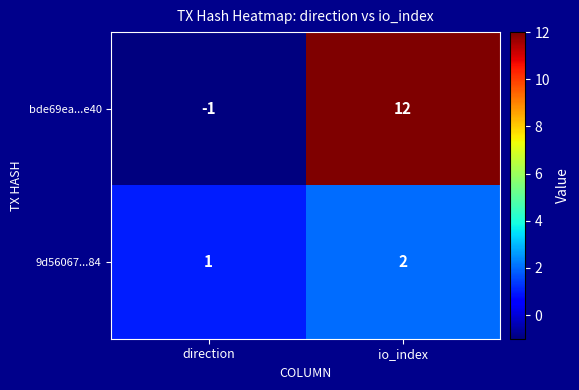

Reading right to left, extract all data points from this chart.

bde69ea...e40: io_index=12	direction=-1
9d56067...84: io_index=2	direction=1